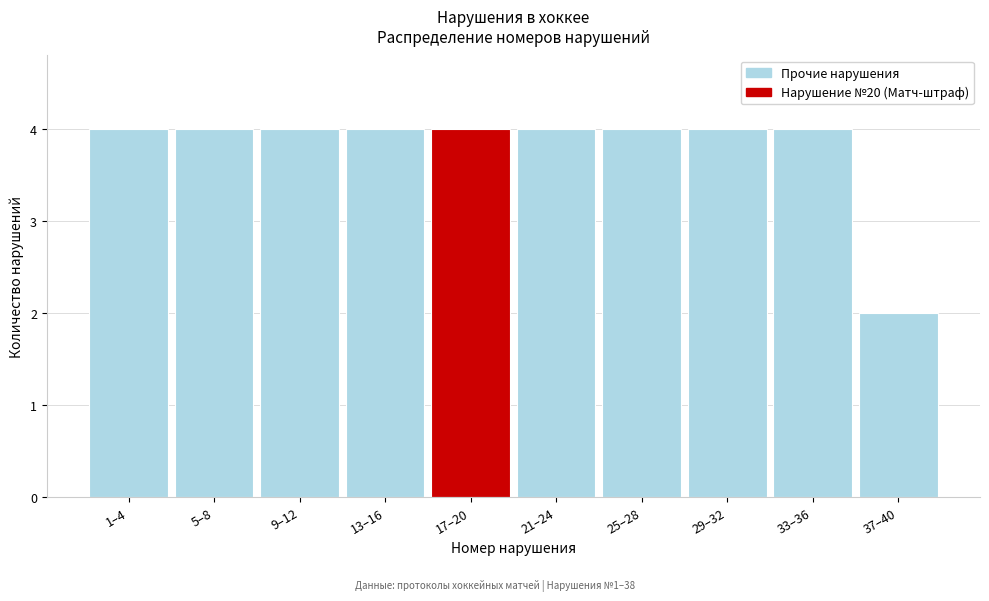

Reading left to right, extract all data points from this chart.

4	4	4	4	4	4	4	4	4	2